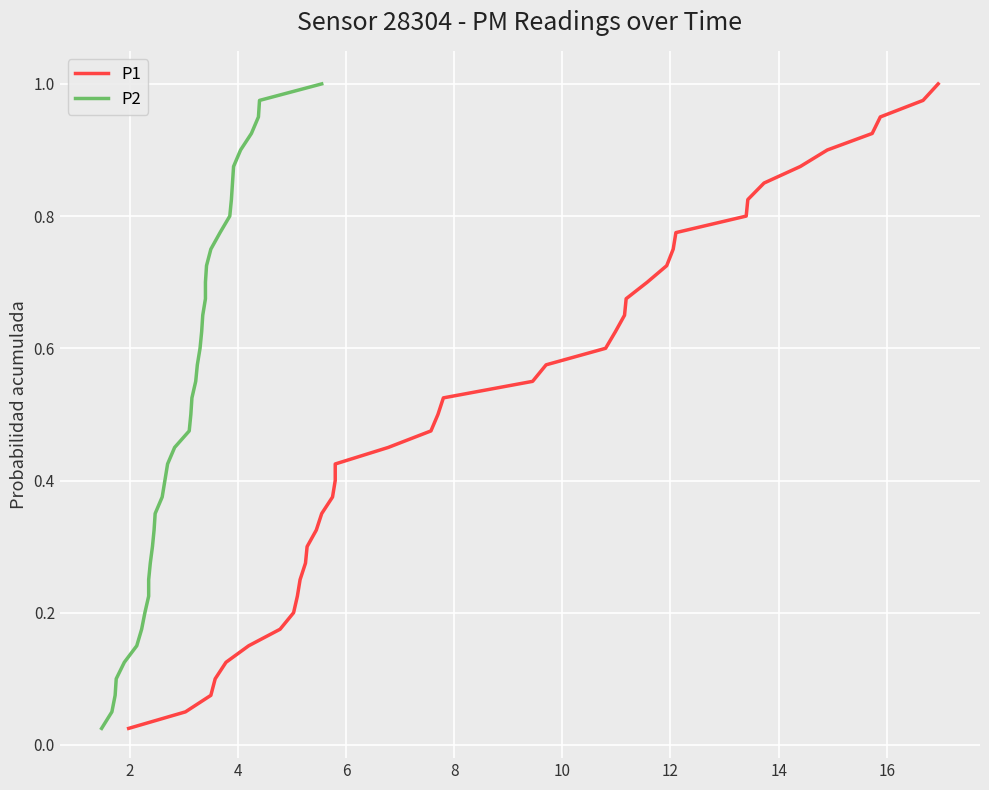

Which series has the largest total across all categories?

P1